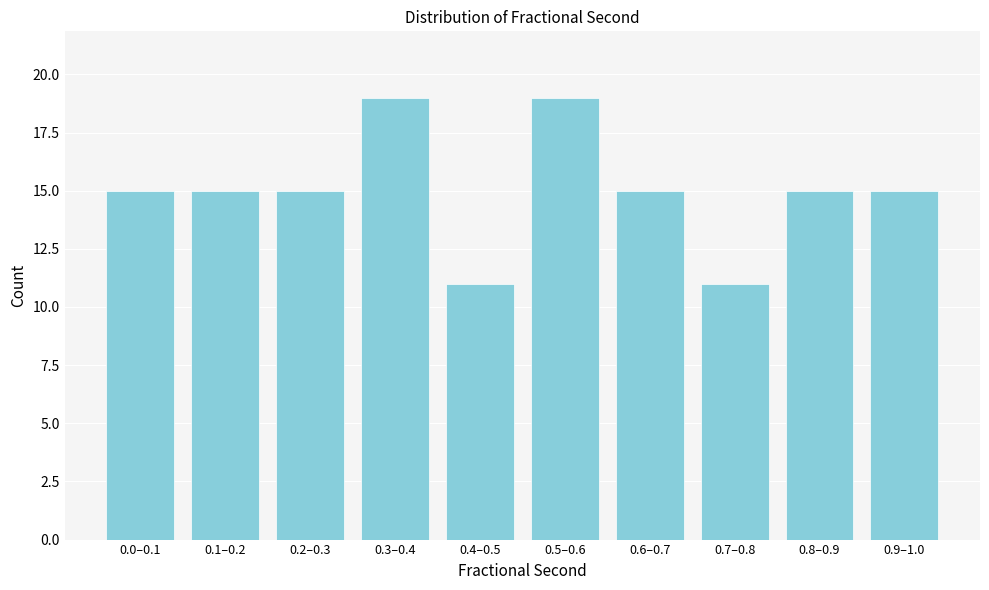

Reading right to left, what are all the values shown in this chart?

0.9–1.0=15	0.8–0.9=15	0.7–0.8=11	0.6–0.7=15	0.5–0.6=19	0.4–0.5=11	0.3–0.4=19	0.2–0.3=15	0.1–0.2=15	0.0–0.1=15